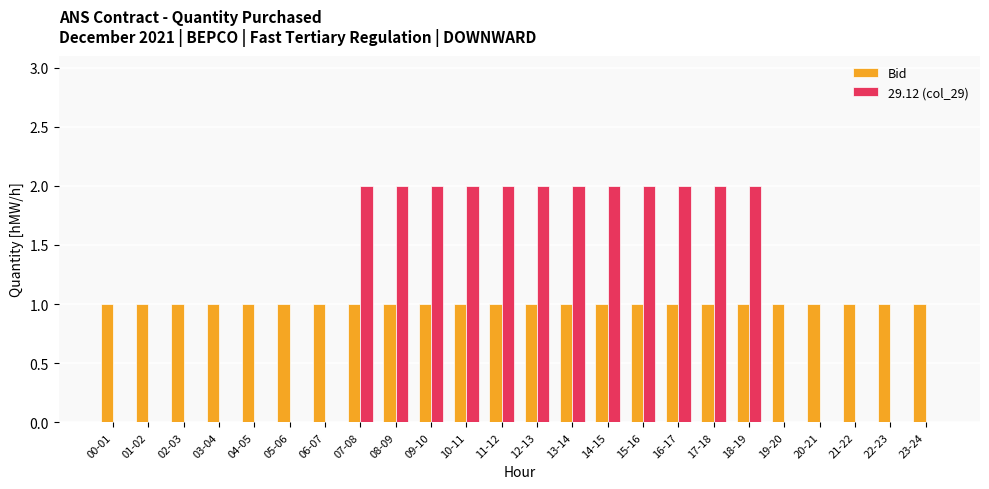

What is the sum of the Bid values at 13-14 and 23-24?

2